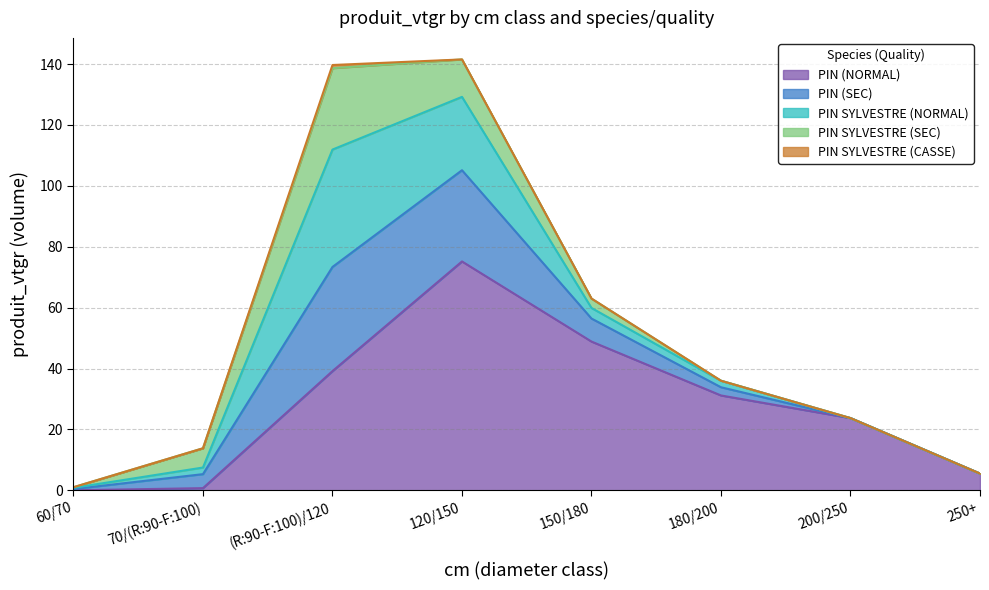

True or false: PIN (SEC) and PIN SYLVESTRE (CASSE) cross at least once.

False